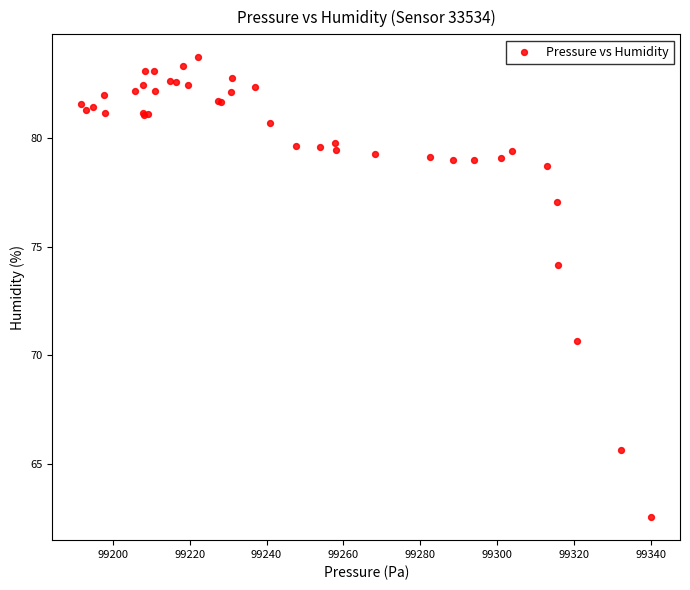

What Y value in the scatter plot is closest to 73?

74.2